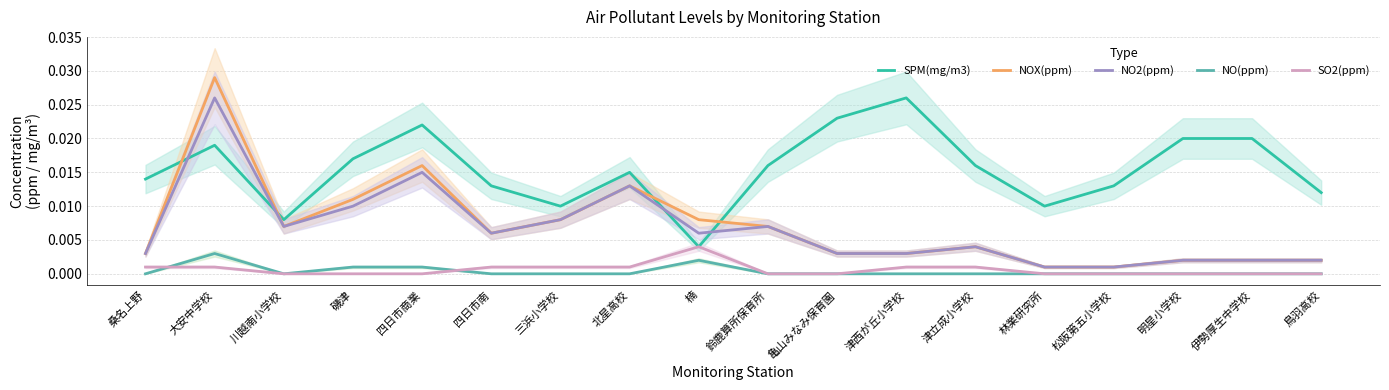

True or false: SO2(ppm) and NOX(ppm) cross at least once.

False